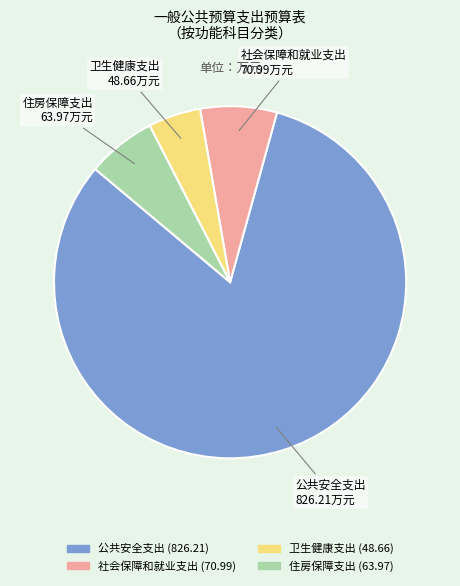

Which slice represents more than half of the pie?

公共安全支出